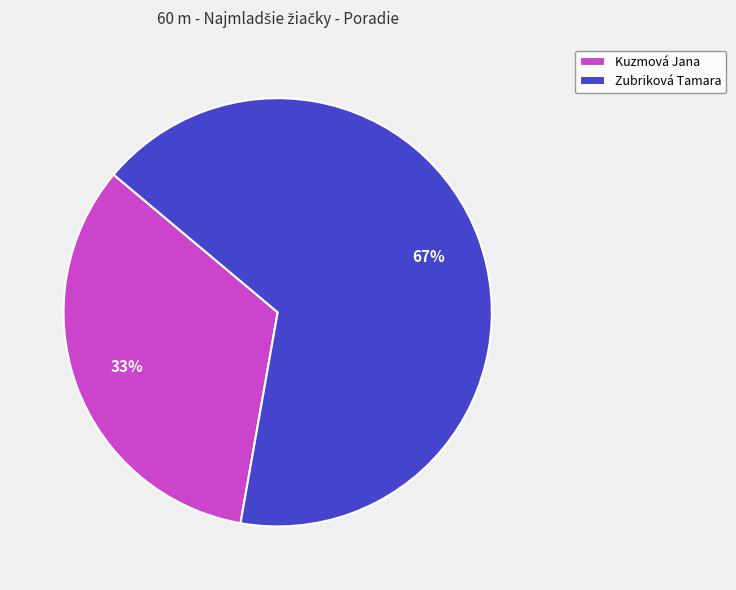

Combined, do Kuzmová Jana and Zubriková Tamara account for over 50%?

Yes